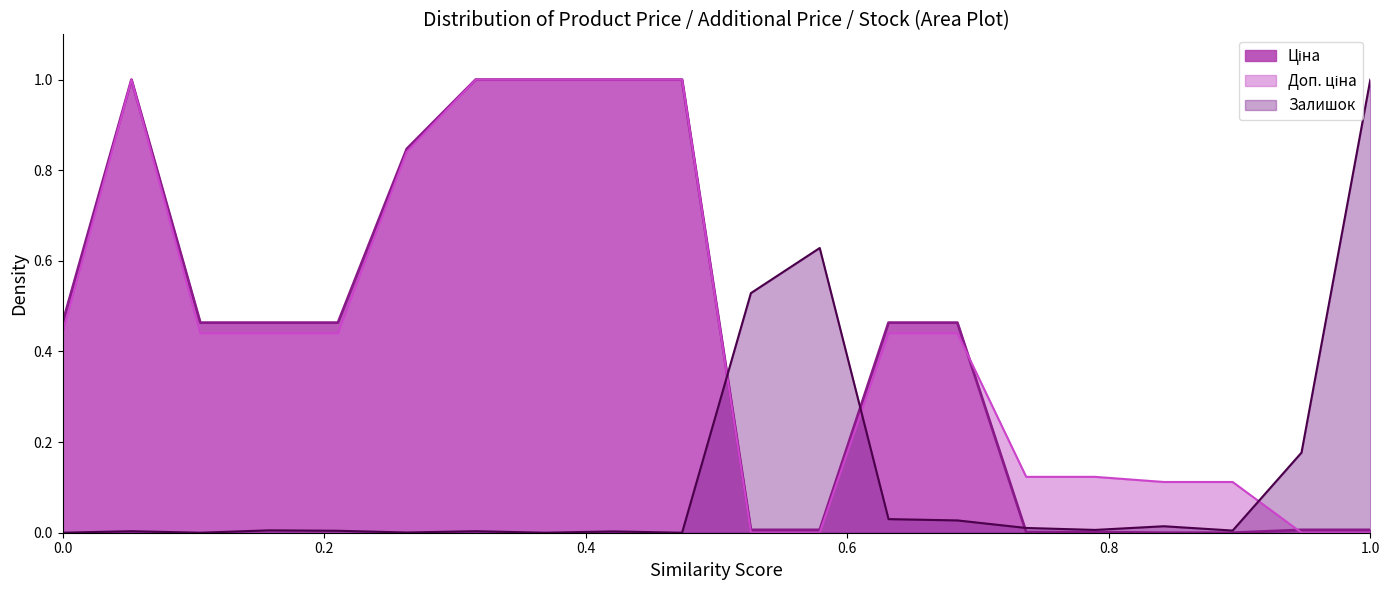

What is the maximum value shown in the chart?

1.0